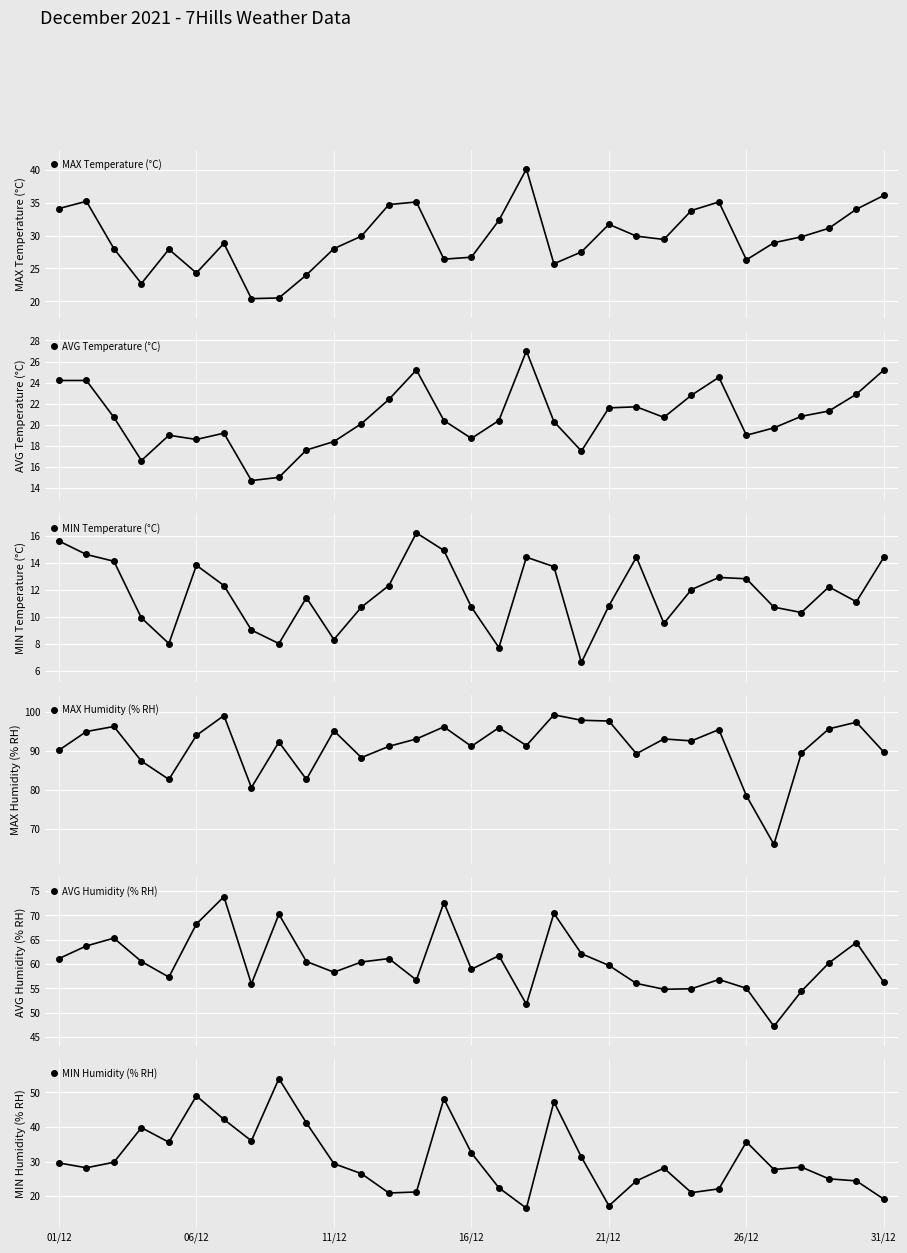

In MAX Temperature (°C), how many points are lower than both neighbors (excluding endpoints)?

7